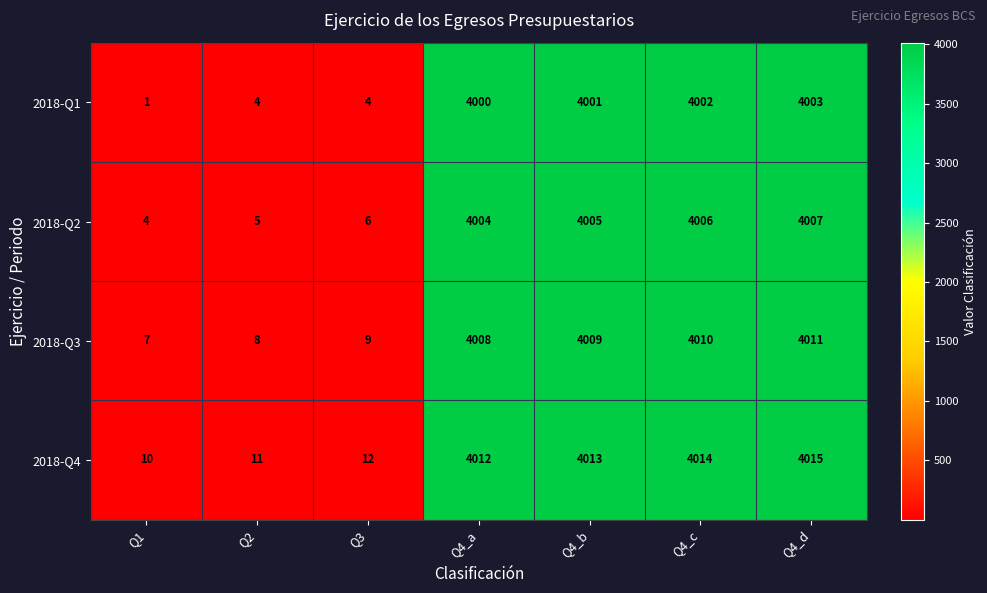

Count the number of data series in this chart.

4